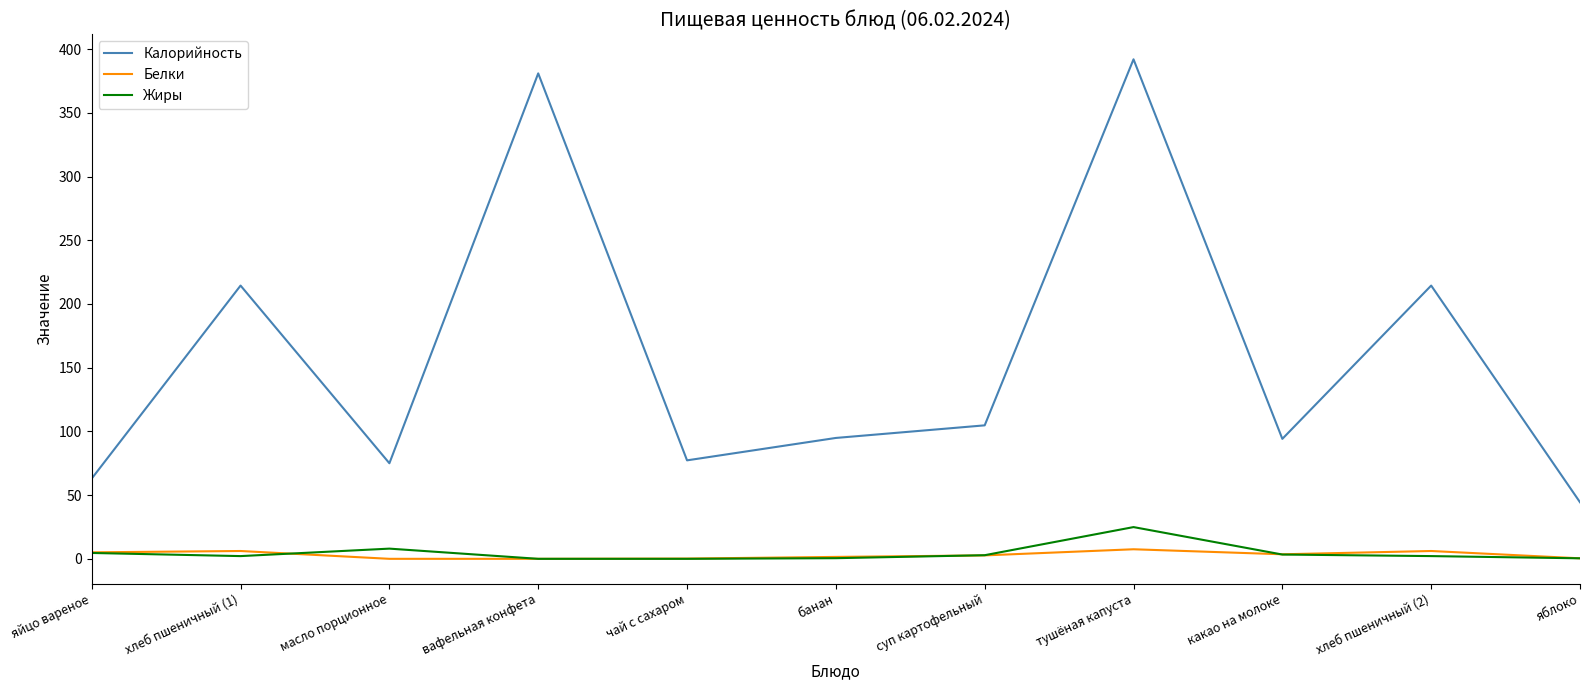

Is the value of Белки at хлеб пшеничный (1) greater than the value of Калорийность at тушёная капуста?

No